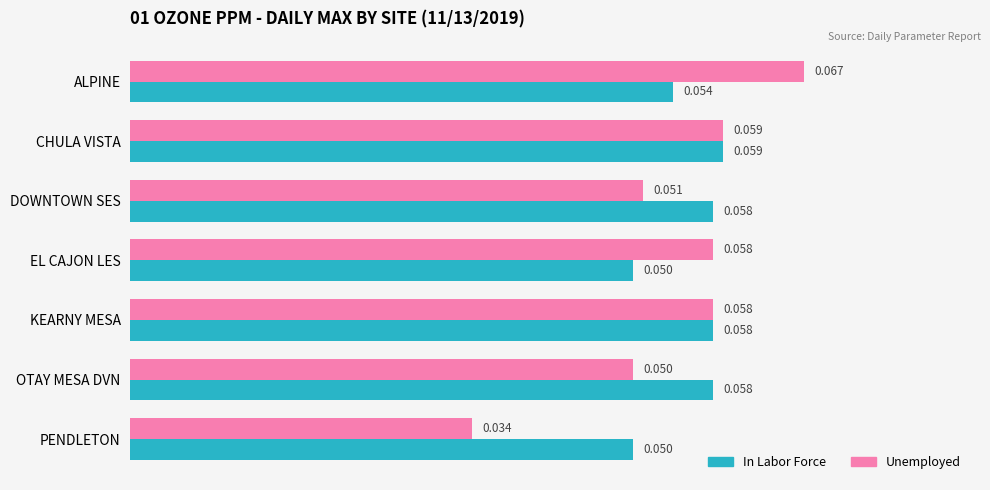

At which label is Unemployed closest to 0?

PENDLETON